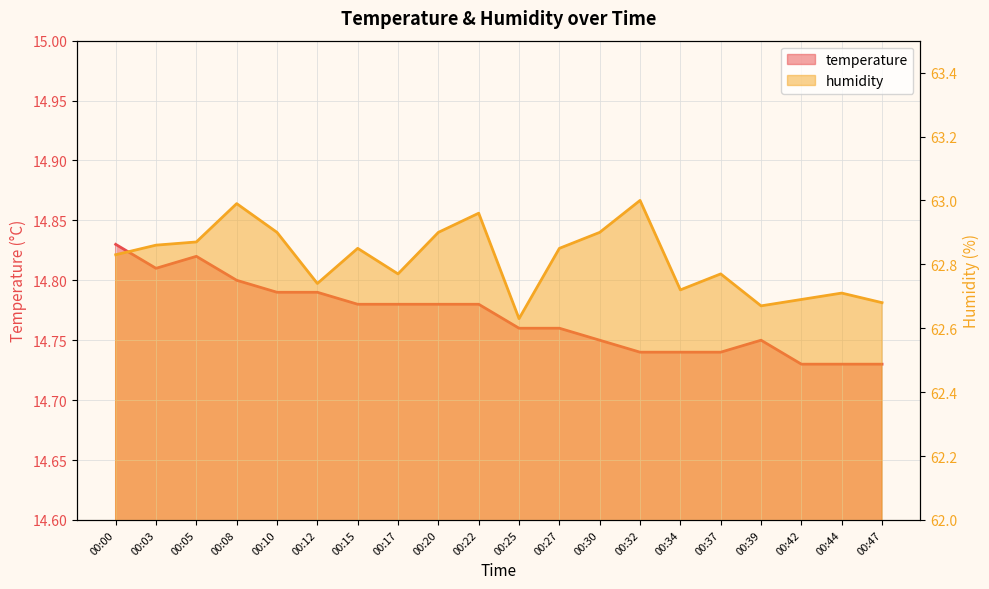

The humidity series shows 103.1 at 00:42. True or false?

False